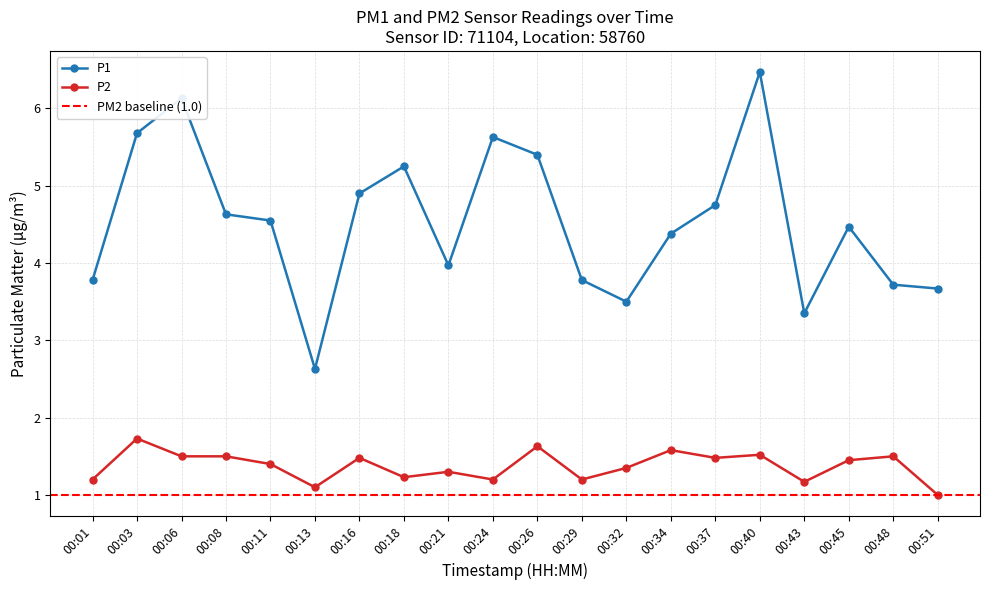

Reading left to right, list all the values displayed in this chart.

P1: 00:01=3.8	00:03=5.7	00:06=6.1	00:08=4.6	00:11=4.5	00:13=2.6	00:16=4.9	00:18=5.2	00:21=4.0	00:24=5.6	00:26=5.4	00:29=3.8	00:32=3.5	00:34=4.4	00:37=4.8	00:40=6.5	00:43=3.4	00:45=4.5	00:48=3.7	00:51=3.7
P2: 00:01=1.2	00:03=1.7	00:06=1.5	00:08=1.5	00:11=1.4	00:13=1.1	00:16=1.5	00:18=1.2	00:21=1.3	00:24=1.2	00:26=1.6	00:29=1.2	00:32=1.4	00:34=1.6	00:37=1.5	00:40=1.5	00:43=1.2	00:45=1.4	00:48=1.5	00:51=1.0